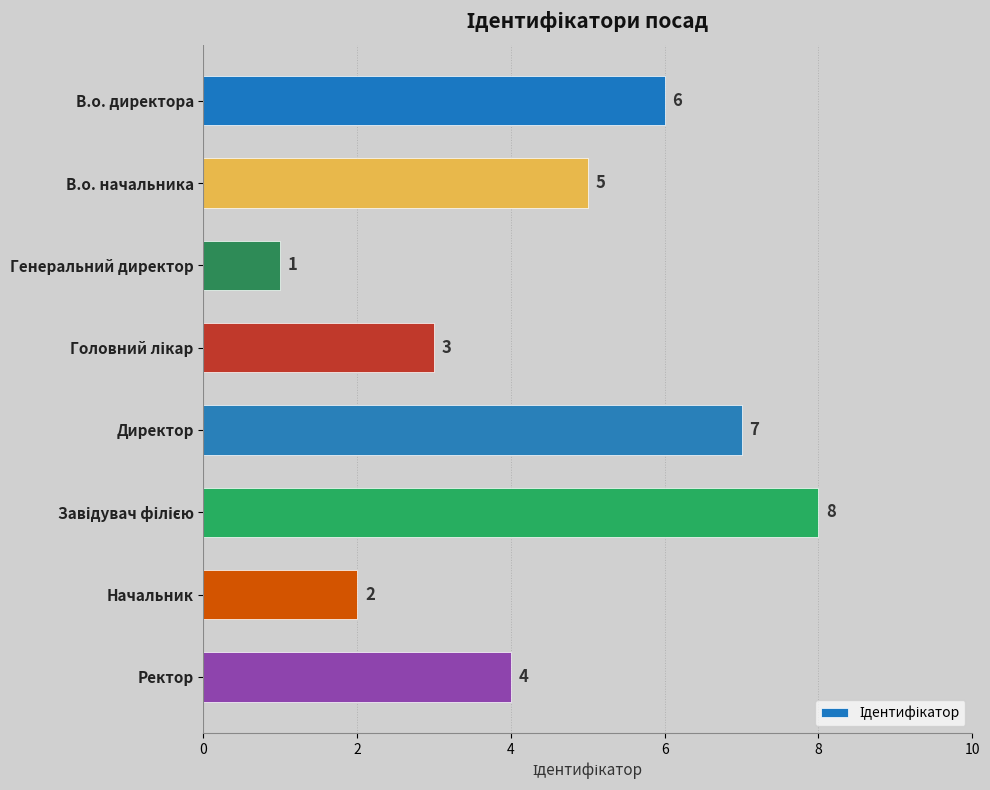

What is the label of the 2nd bar from the bottom?

Начальник